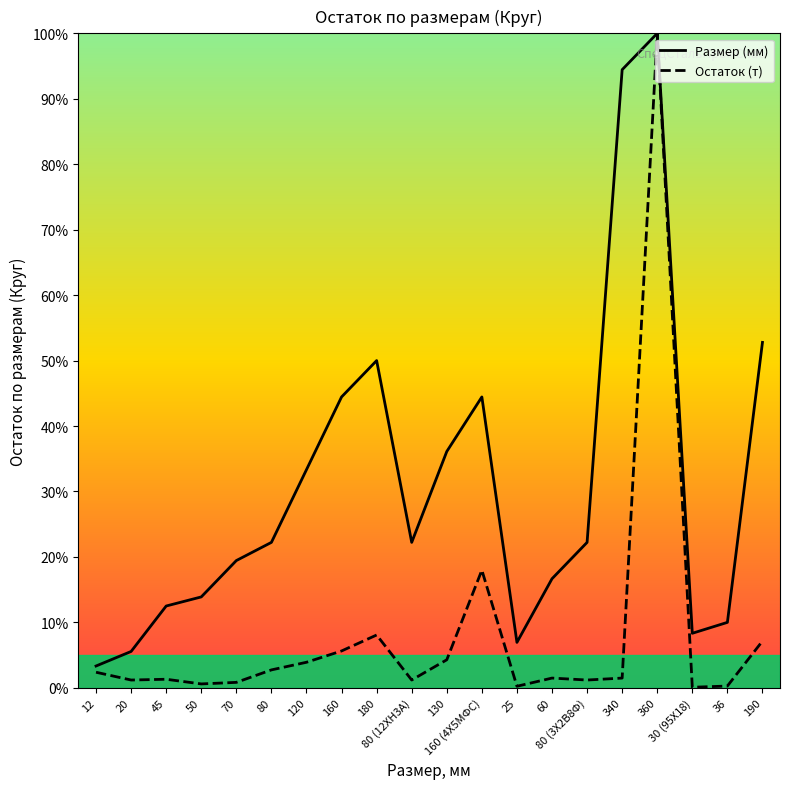

In Размер (мм), how many points are higher than both neighbors (excluding endpoints)?

3